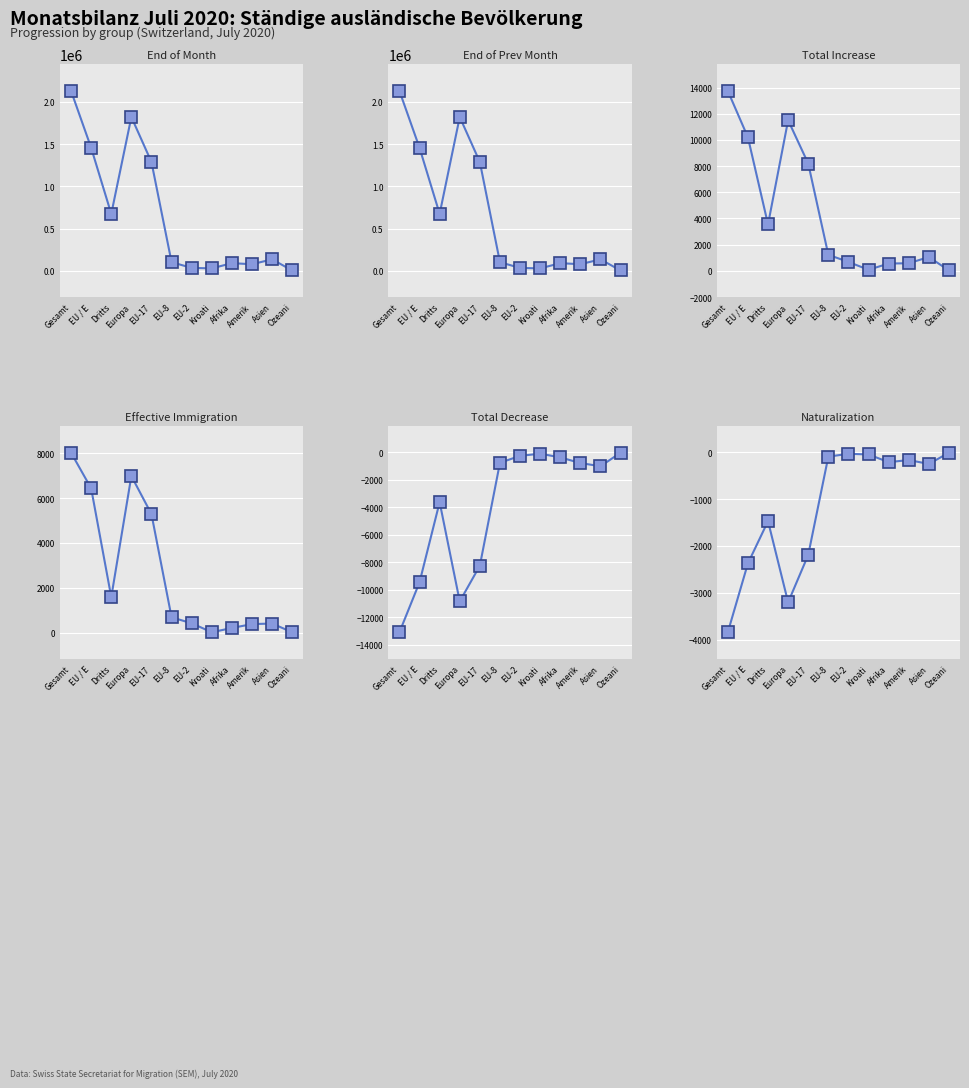

What is the label of the 1st point from the left?

Gesamt